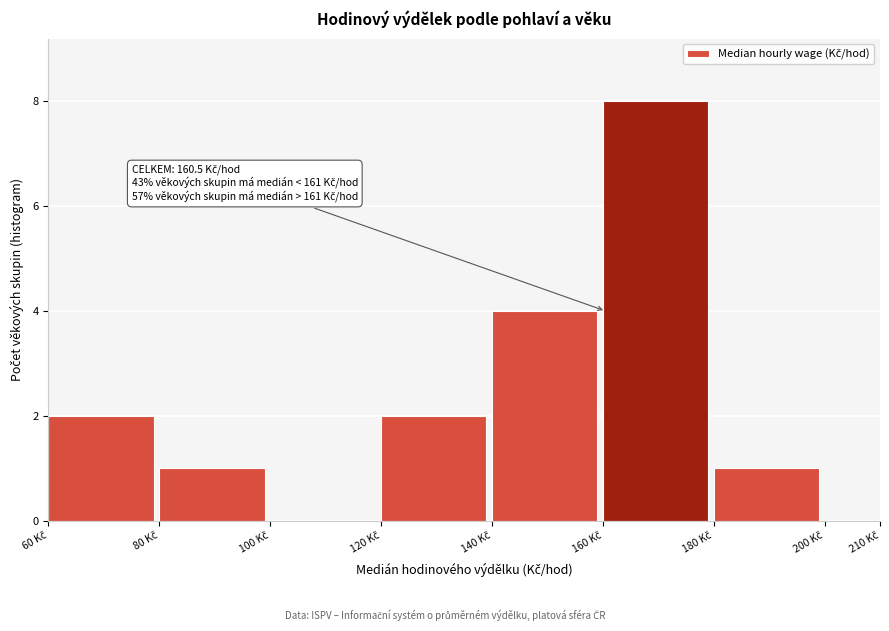

Over which range of the x-axis is the bar tallest?

160 to 180